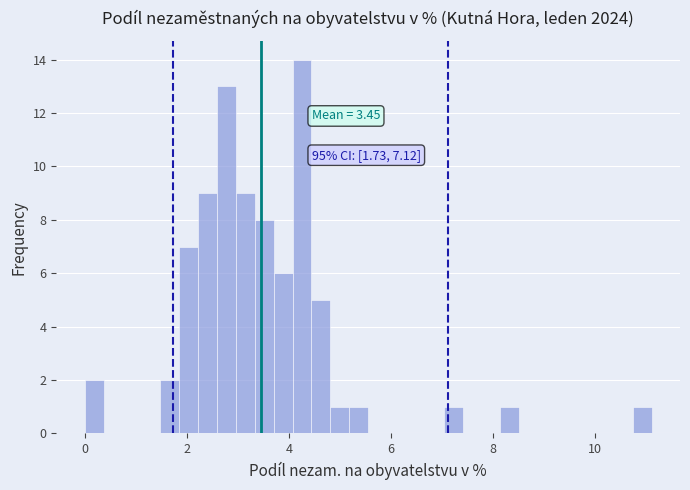

Read against the x-axis, roughly where is the centre of the tallest bar?

4.2